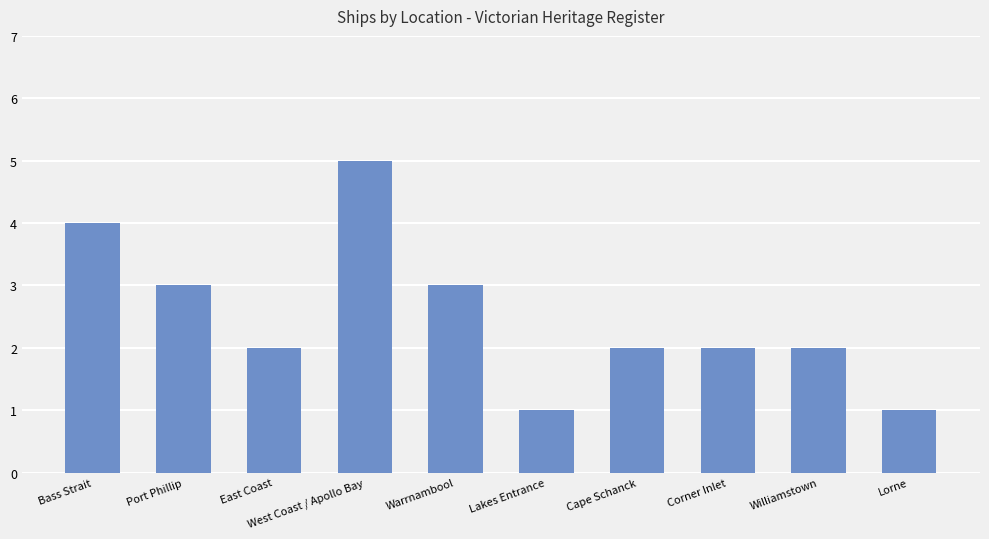

What position from the right is Port Phillip?

9